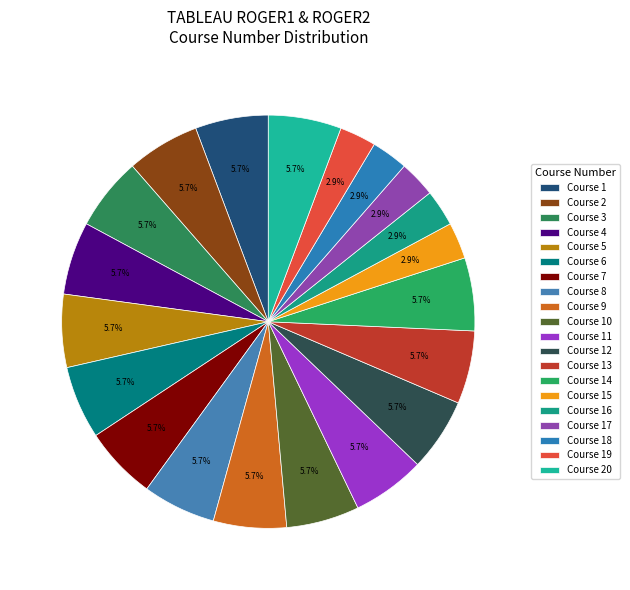

To the nearest percent, what is the difference between the Course 13 and Course 16 slice percentages?

3%